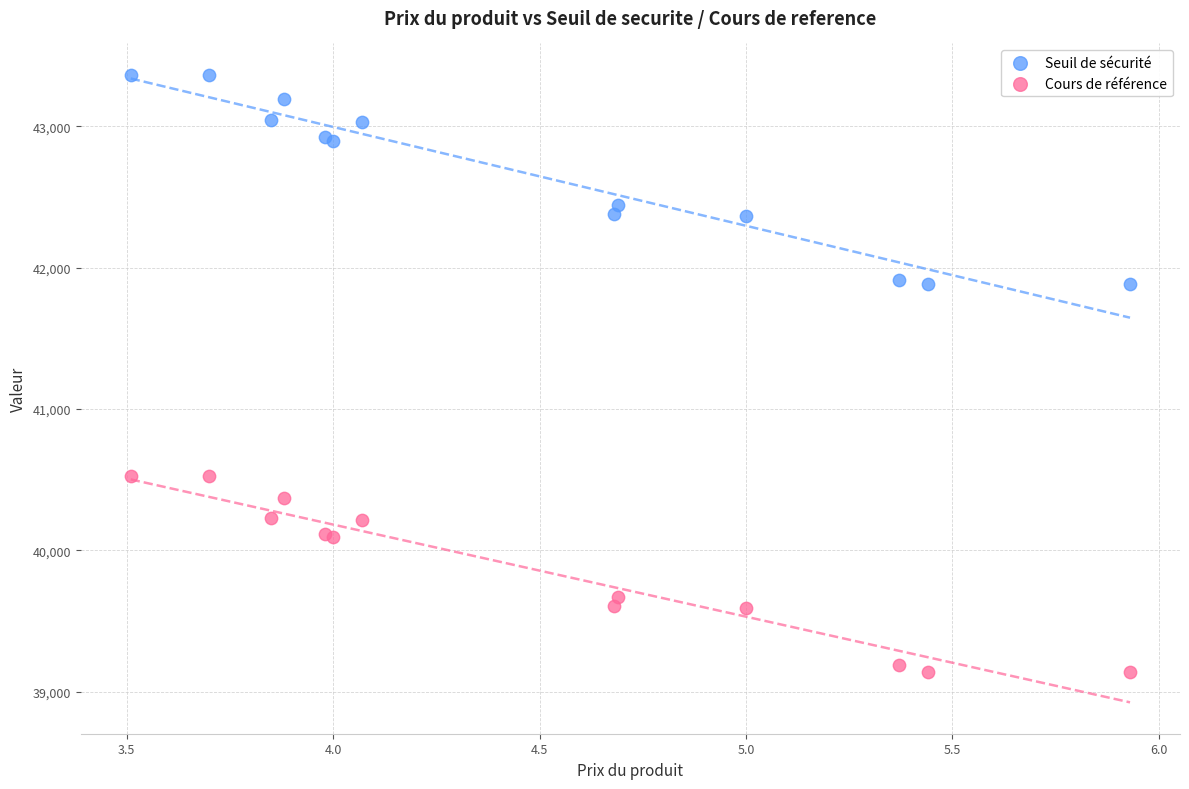

What are all the series names shown in the legend?

Seuil de sécurité, Cours de référence